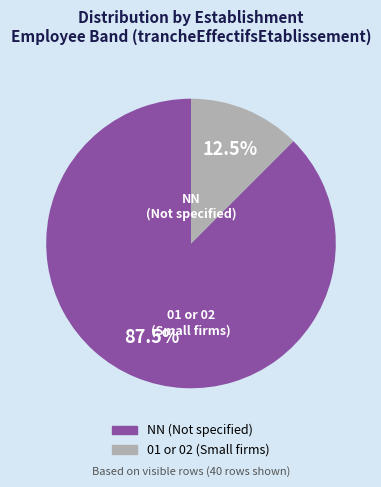

To the nearest percent, what is the difference between the largest and smallest slice percentages?

75%